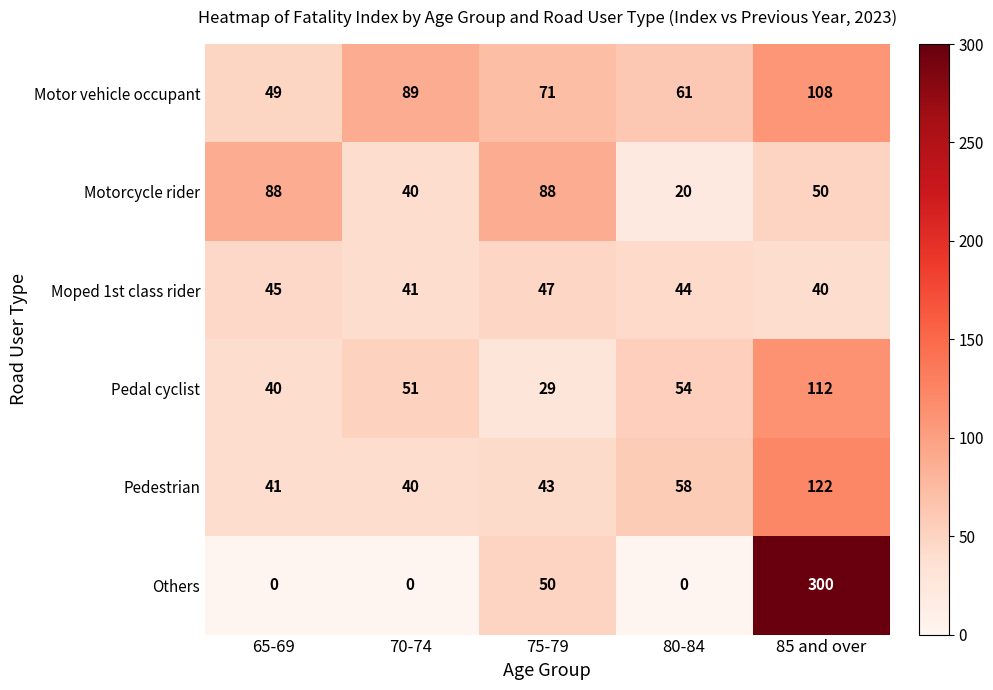

What is the difference between the maximum and minimum values in the Motor vehicle occupant series?

59